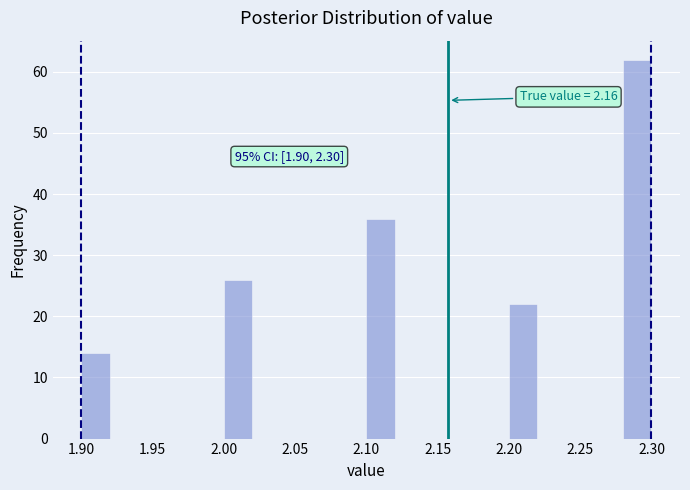

Which range on the x-axis has the tallest bar?

2.28 to 2.30